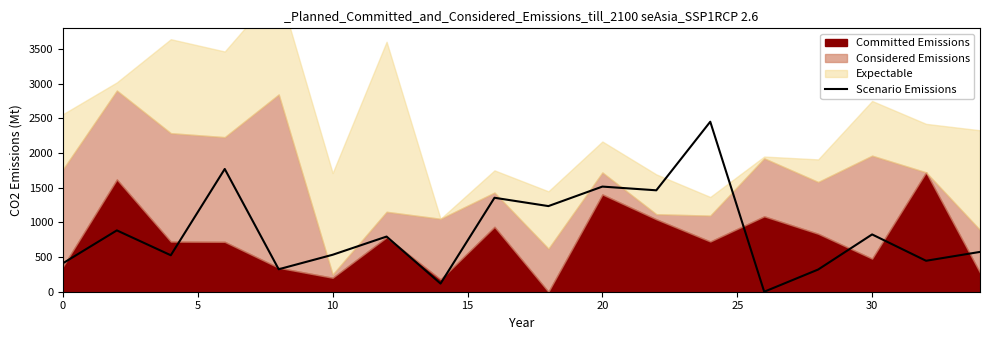

How many values are below 795?

9